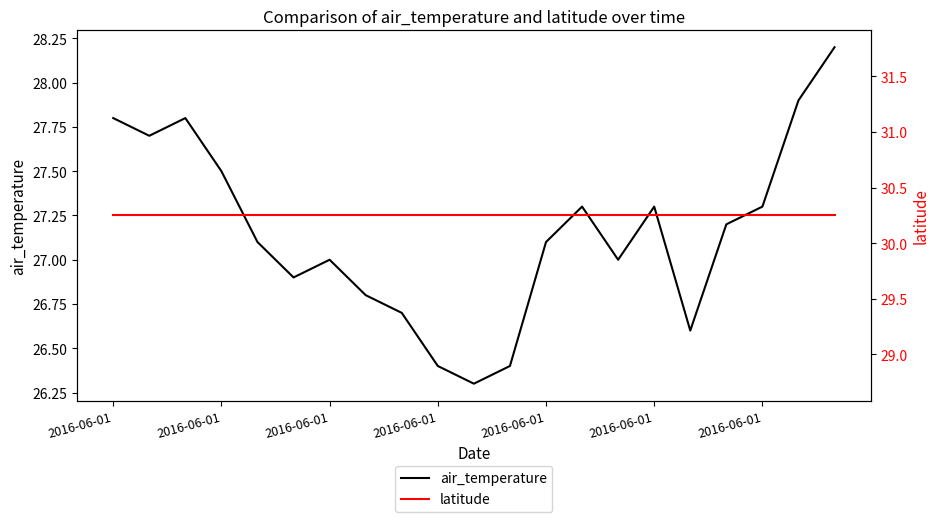

True or false: air_temperature has a value of 27.7 at 2016-06-01.

True